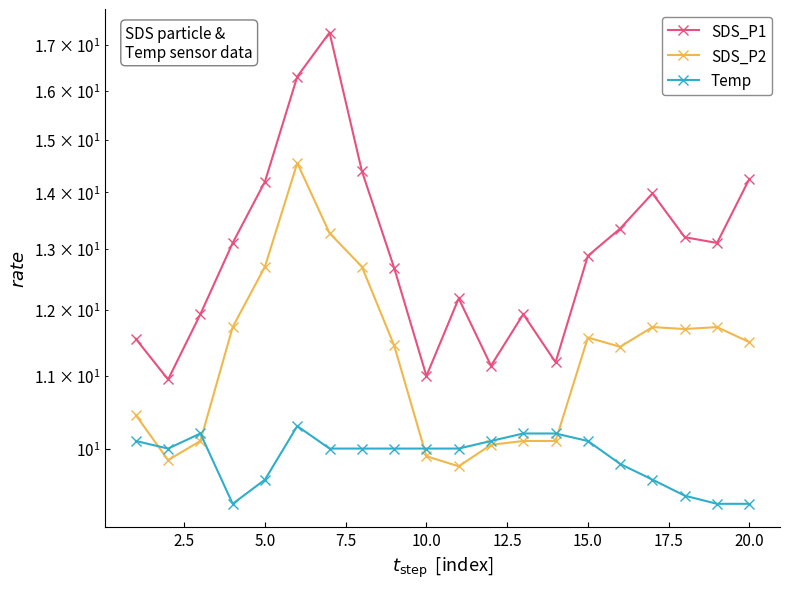

In Temp, how many points are higher than both neighbors (excluding endpoints)?

2